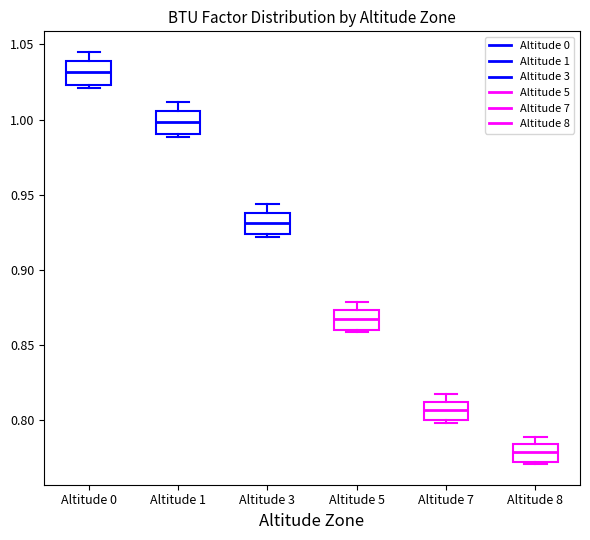

Which box's median line is the highest?

Altitude 0